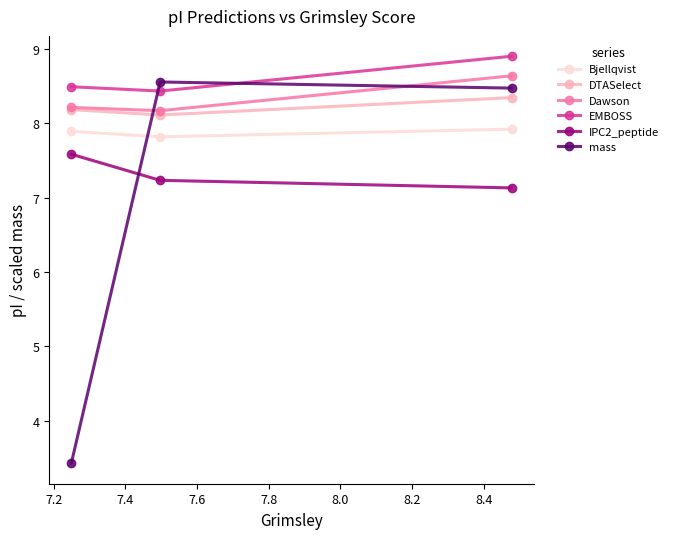

Reading left to right, what are all the values shown in this chart?

Bjellqvist: 7.9	7.8	7.9
DTASelect: 8.2	8.1	8.3
Dawson: 8.2	8.2	8.6
EMBOSS: 8.5	8.4	8.9
IPC2_peptide: 7.6	7.2	7.1
mass: 3.4	8.6	8.5